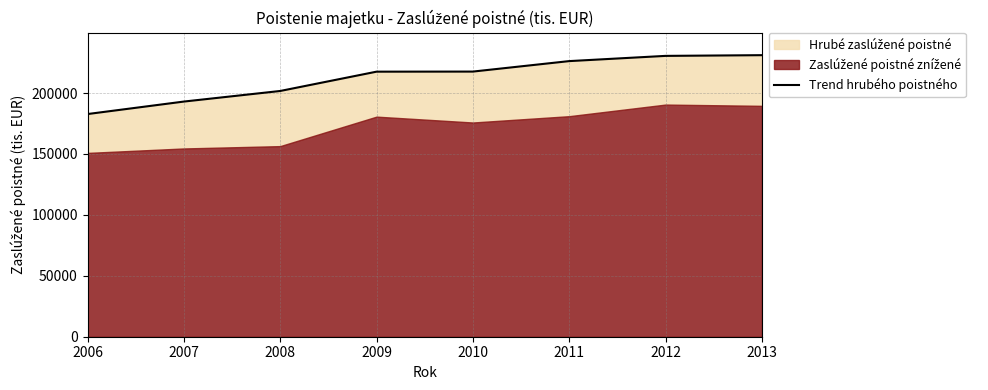

List the labels in order of value, largest first.

2013, 2012, 2011, 2010, 2009, 2008, 2007, 2006